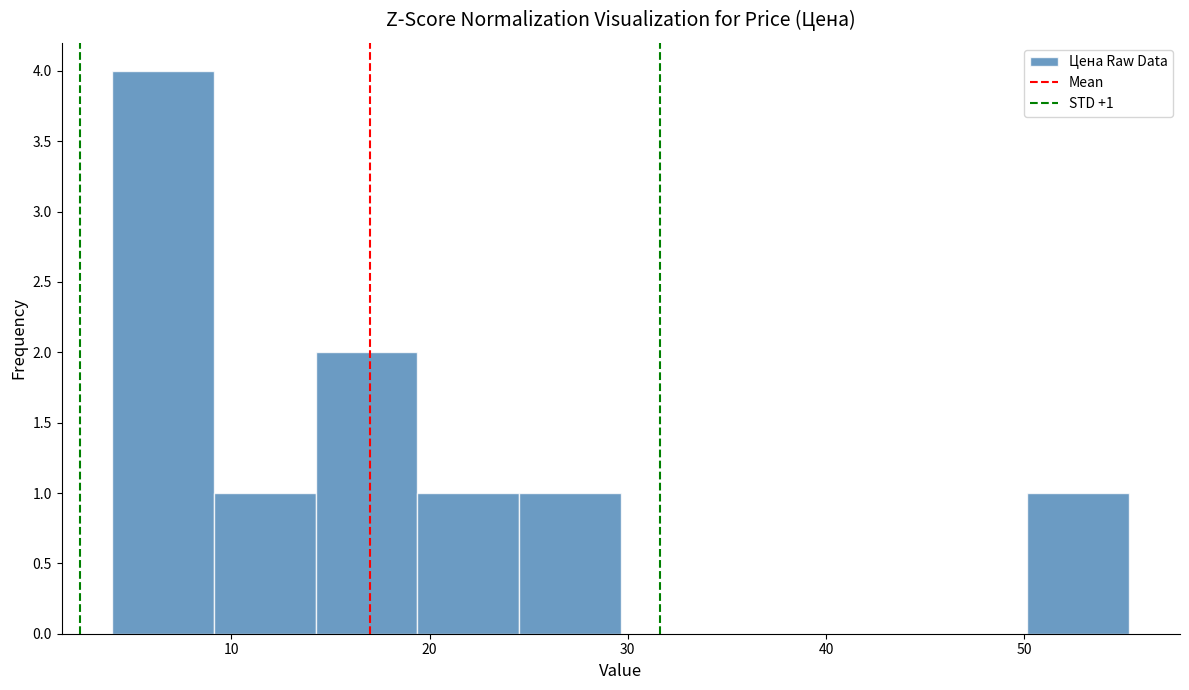

Which range on the x-axis has the tallest bar?

4 to 9